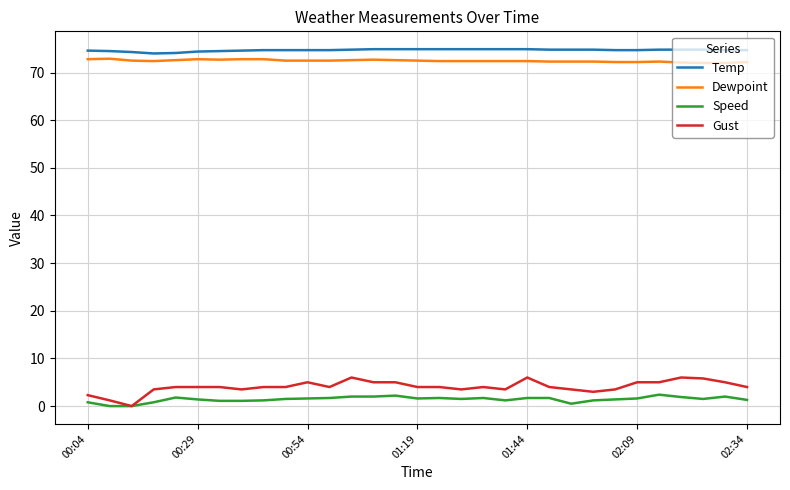

True or false: Speed and Dewpoint intersect in this chart.

False